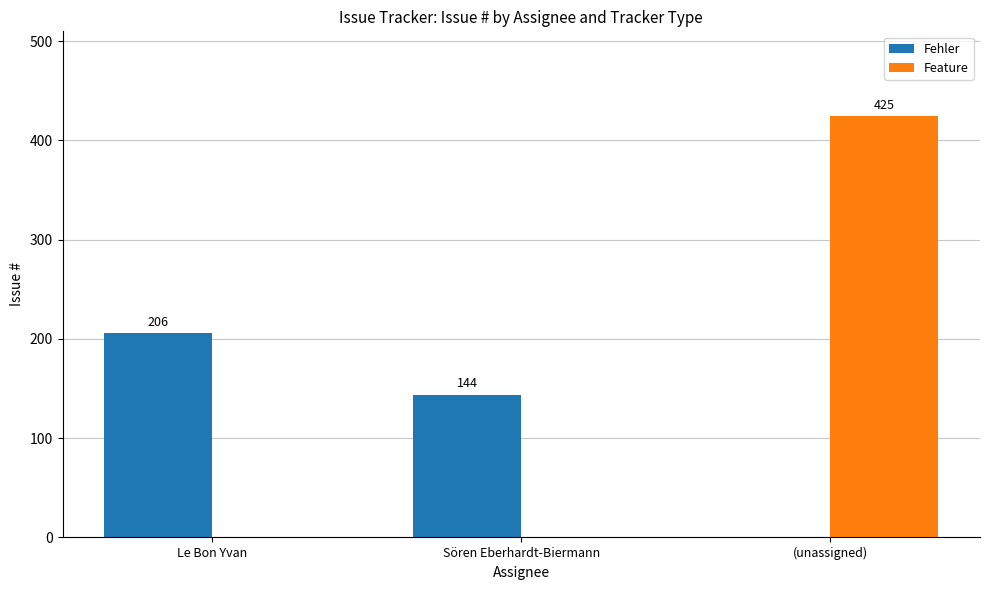

How many Feature values are between 0 and 425?

3